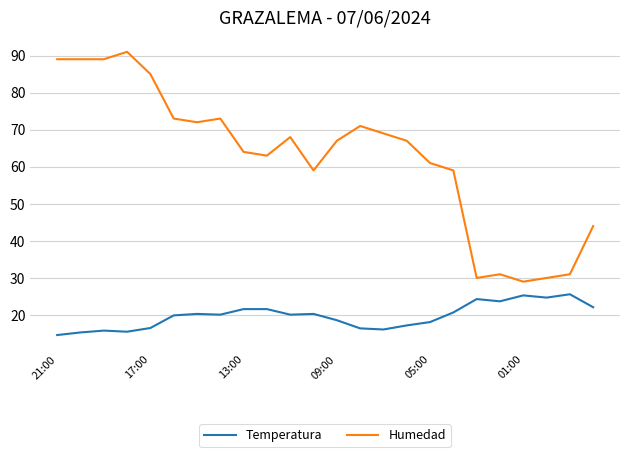

True or false: Humedad has more than 2 interior local peaks.

True